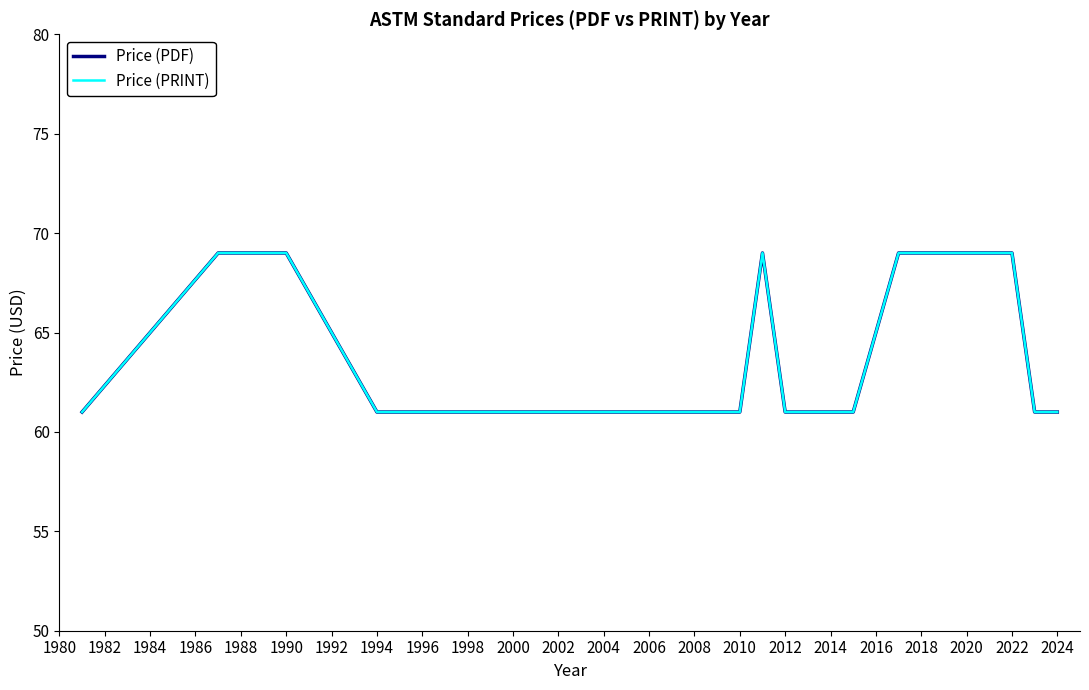

Does the chart have visible grid lines?

No